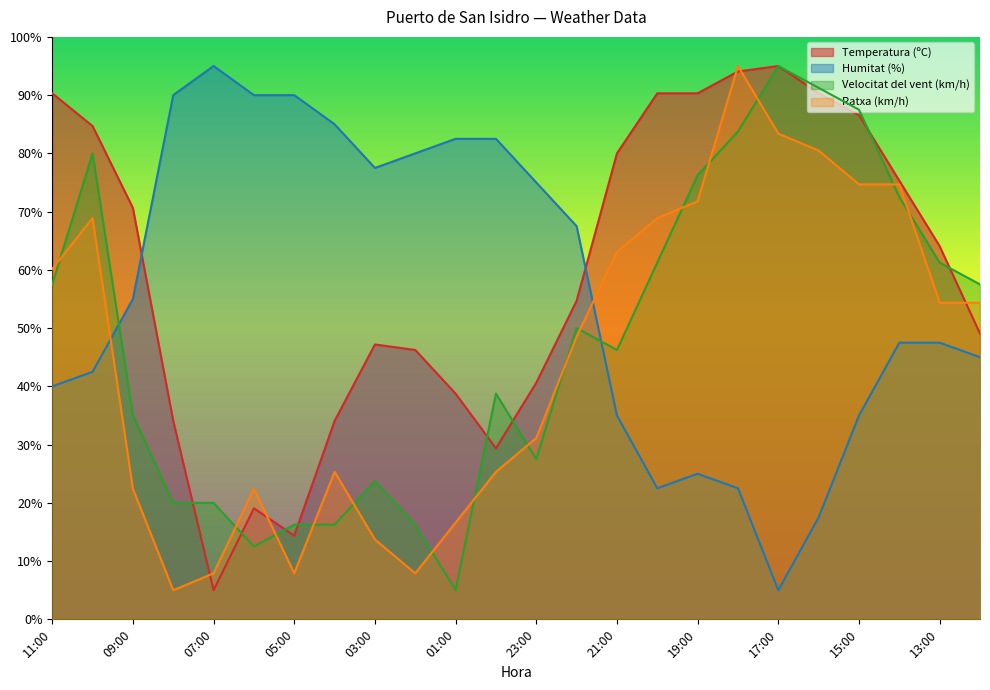

What is the difference between the Temperatura (ºC) values at 04:00 and 22:00?

20.6